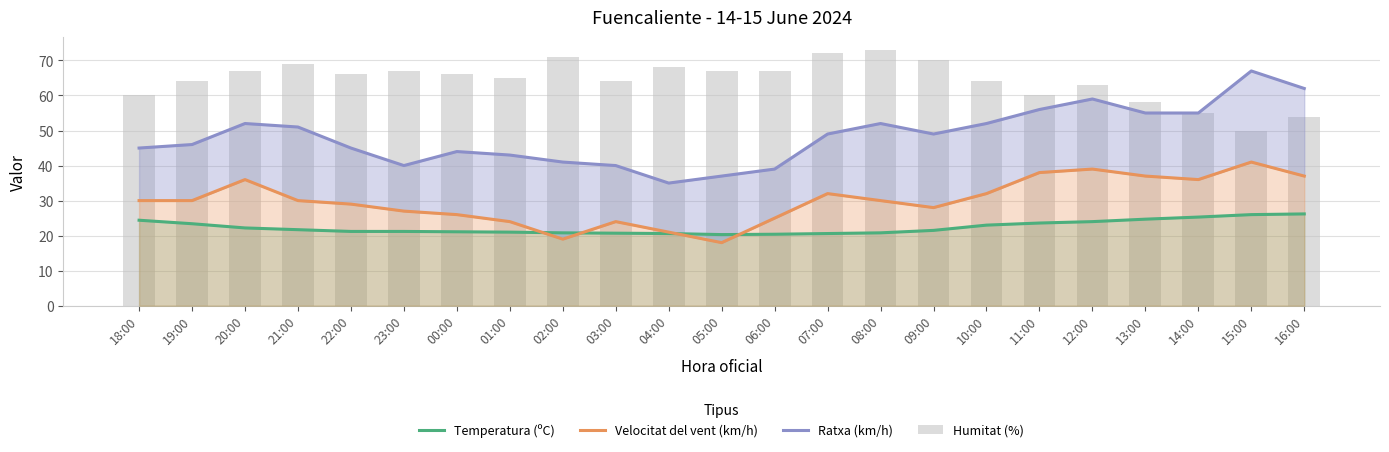

What is the difference between the maximum and minimum values in the Velocitat del vent (km/h) series?

23.0